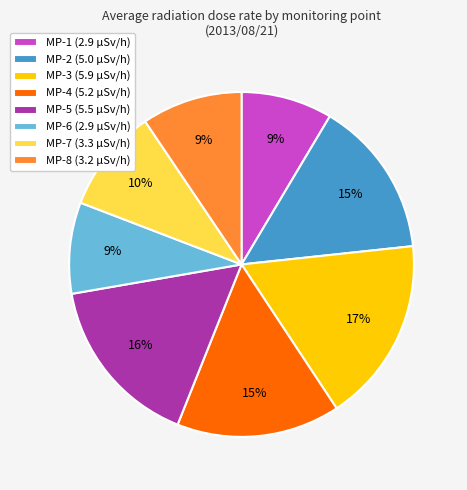

What is the ratio of the value at MP-8 to the value at MP-4?

0.6